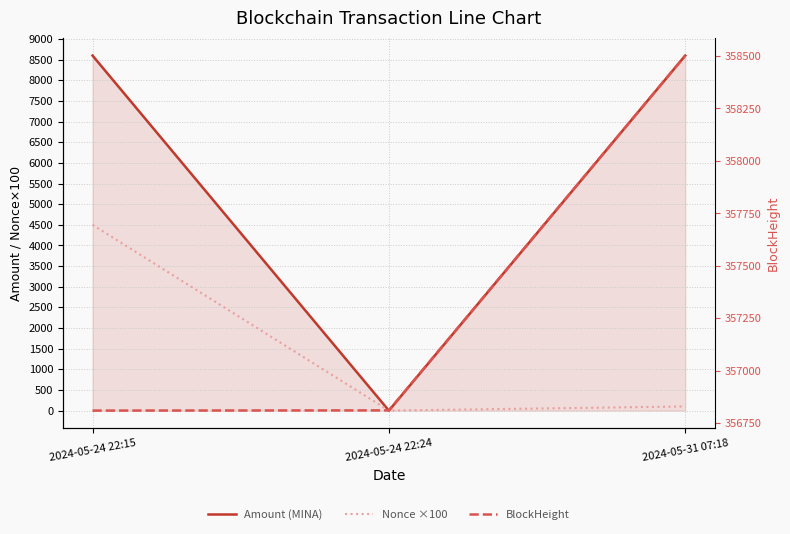

Reading left to right, extract all data points from this chart.

Amount (MINA): 2024-05-24 22:15=8600.0	2024-05-24 22:24=0.0	2024-05-31 07:18=8598.9
Nonce ×100: 2024-05-24 22:15=4500.0	2024-05-24 22:24=0.0	2024-05-31 07:18=100.0
BlockHeight: 2024-05-24 22:15=356811.0	2024-05-24 22:24=356812.0	2024-05-31 07:18=358502.0